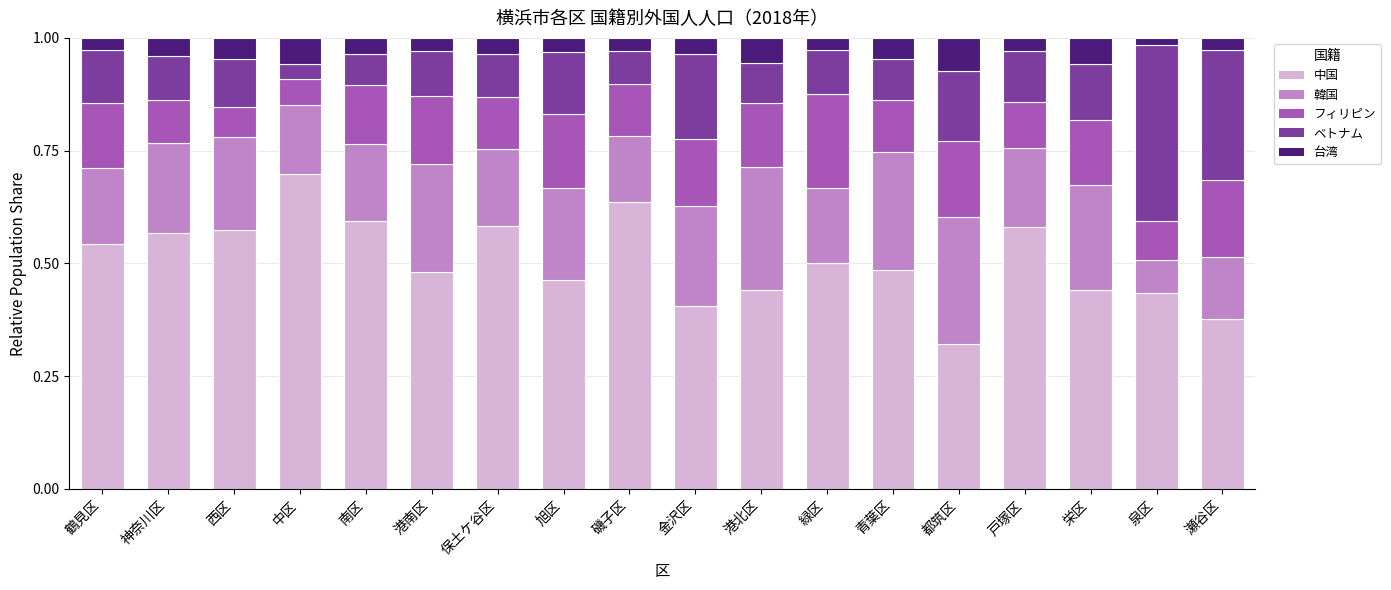

The 中国 series shows 0.5 at 旭区. True or false?

True